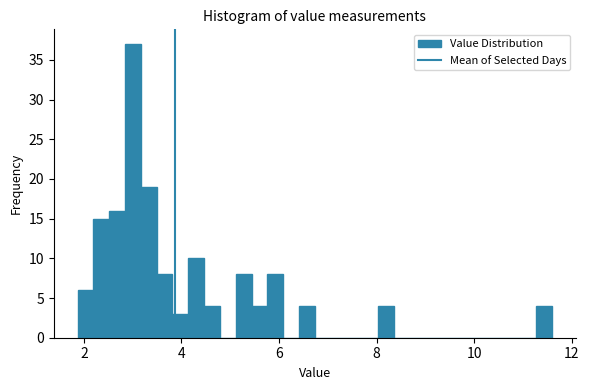

Around what value on the x-axis is the tallest bar? Give the approximate position of its centre, as read against the axis.

3.0